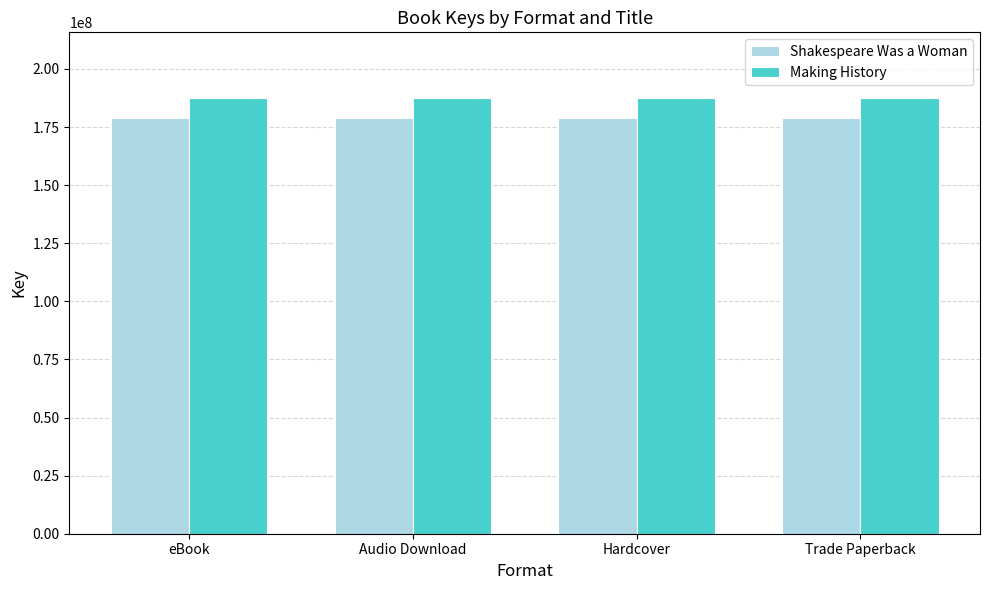

What is the total value across all series at Hardcover?

366607966